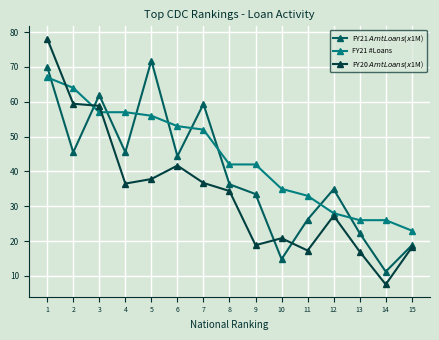

What are all the series names shown in the legend?

FY21 $Amt Loans (x$1M), FY21 #Loans, FY20 $Amt Loans (x$1M)